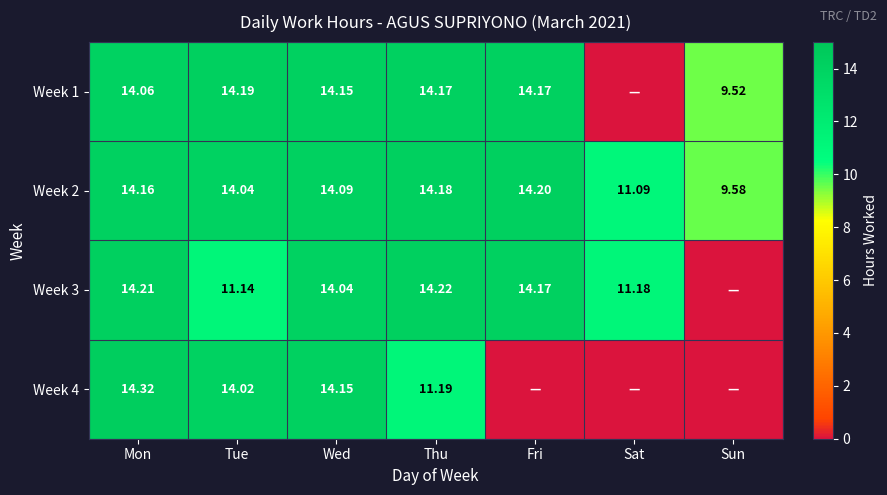

Where is Week 2 nearest to the value 11?

Sat